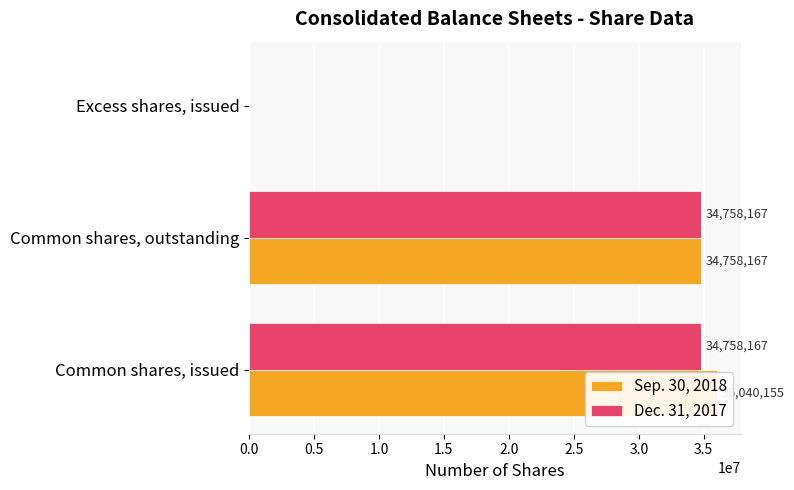

Is the value of Dec. 31, 2017 at Common shares, issued greater than the value of Sep. 30, 2018 at Common shares, issued?

No